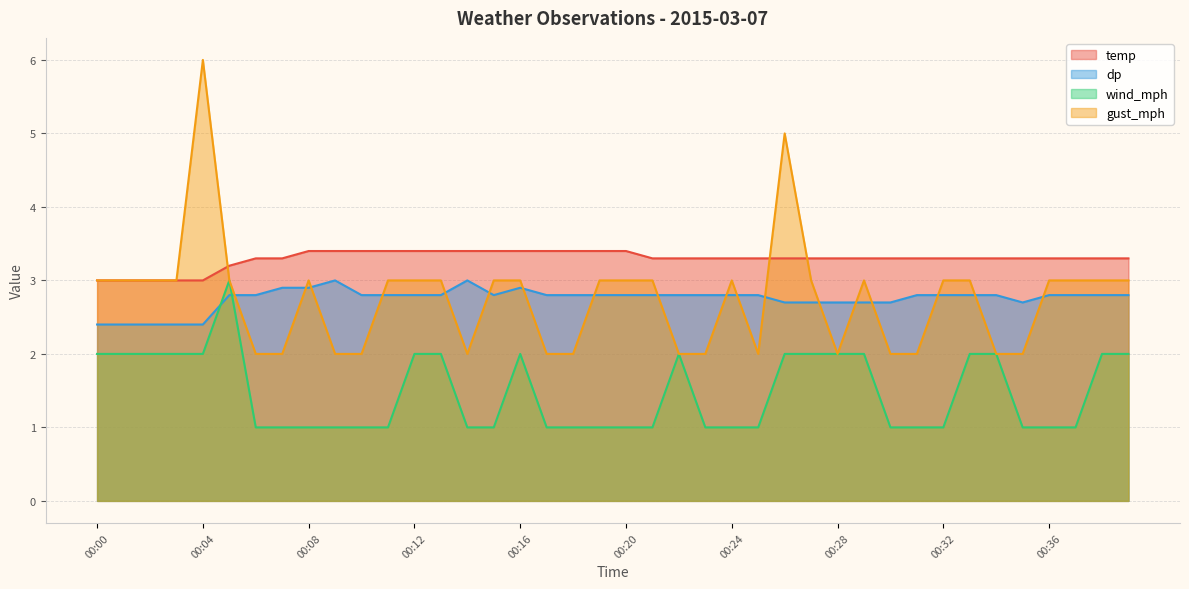

Which category has the lowest value in the dp series?

00:00